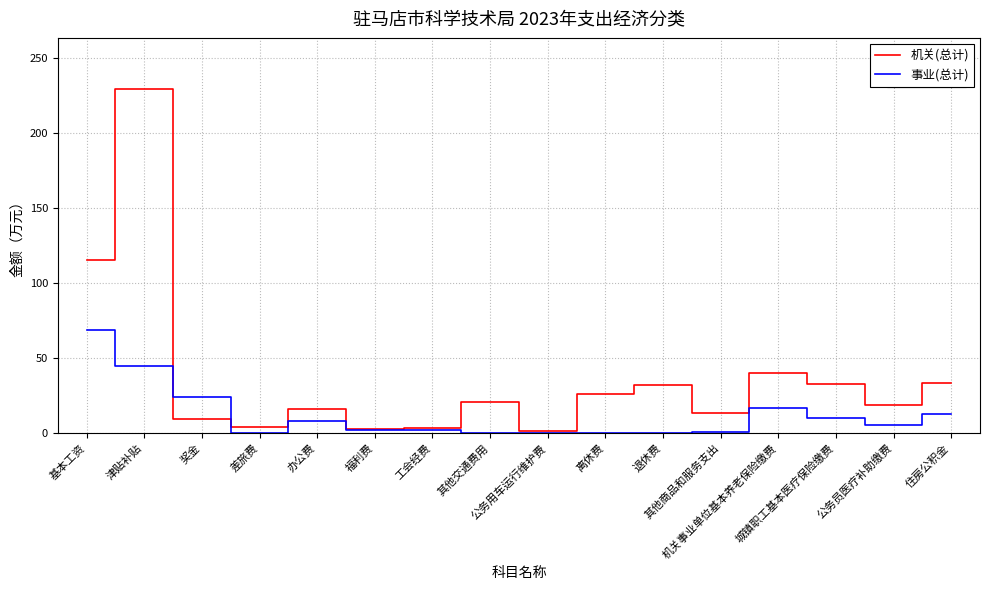

Where do 事业(总计) and 机关(总计) first cross each other?

津贴补贴 and 奖金